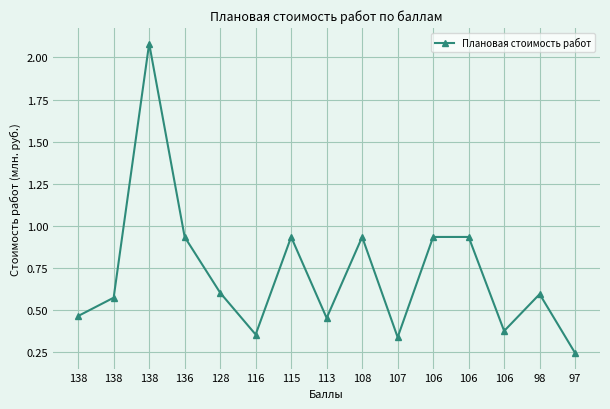

How many lines are shown in the chart?

1